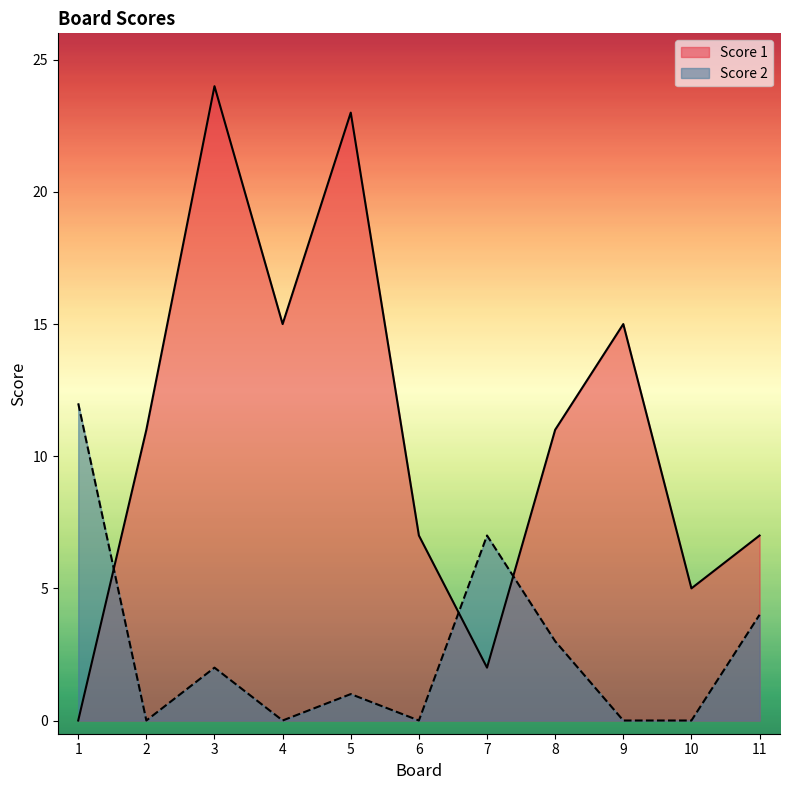

Where is the first local minimum for Score 1?

4